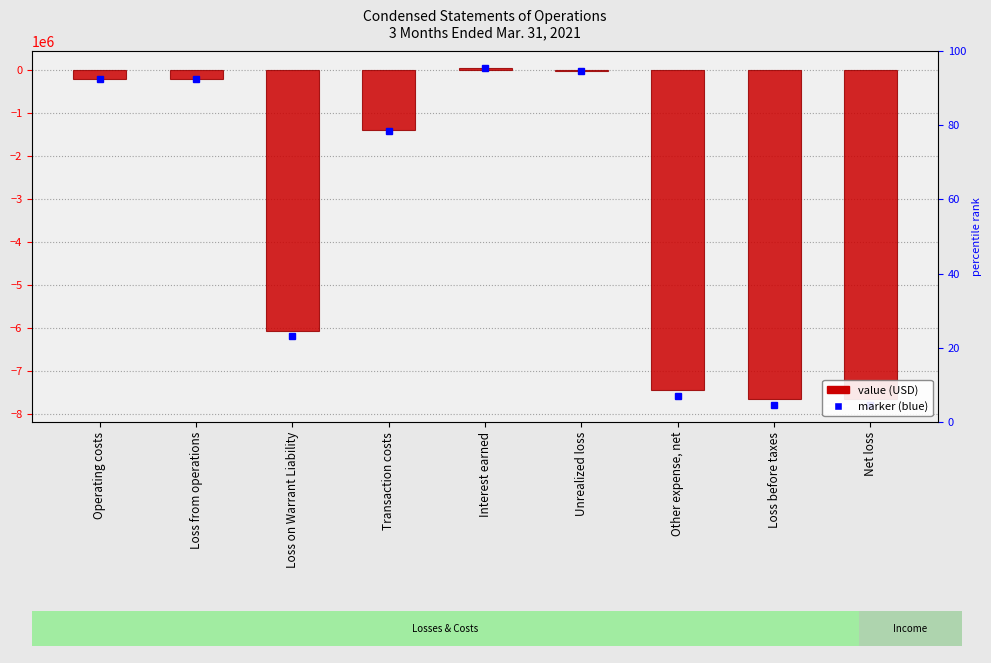

At which category does the chart reach its peak across all series?

Interest earned